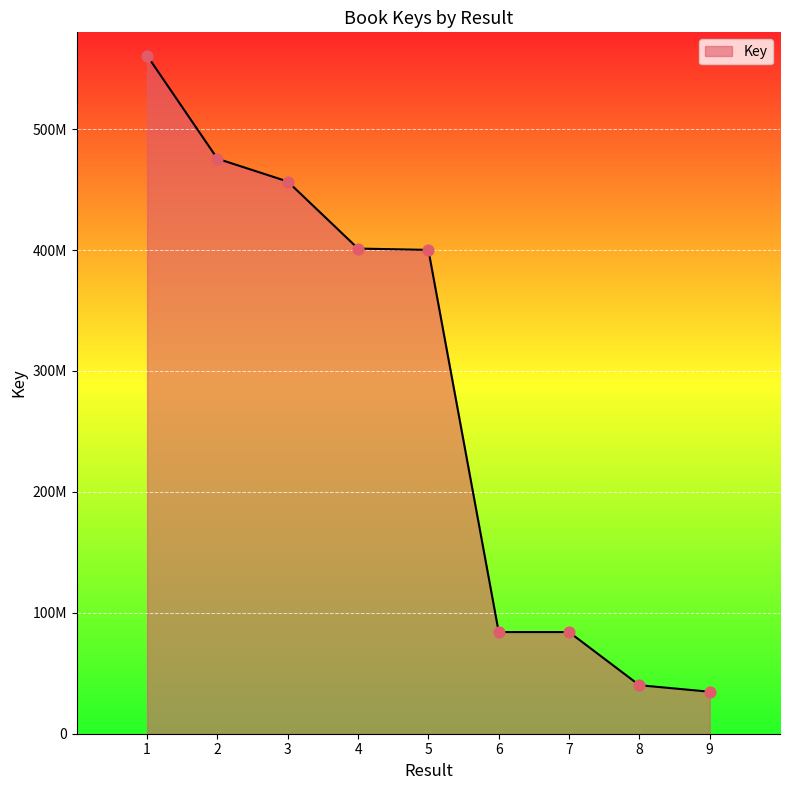

Which has a higher value, 6 or 4?

4